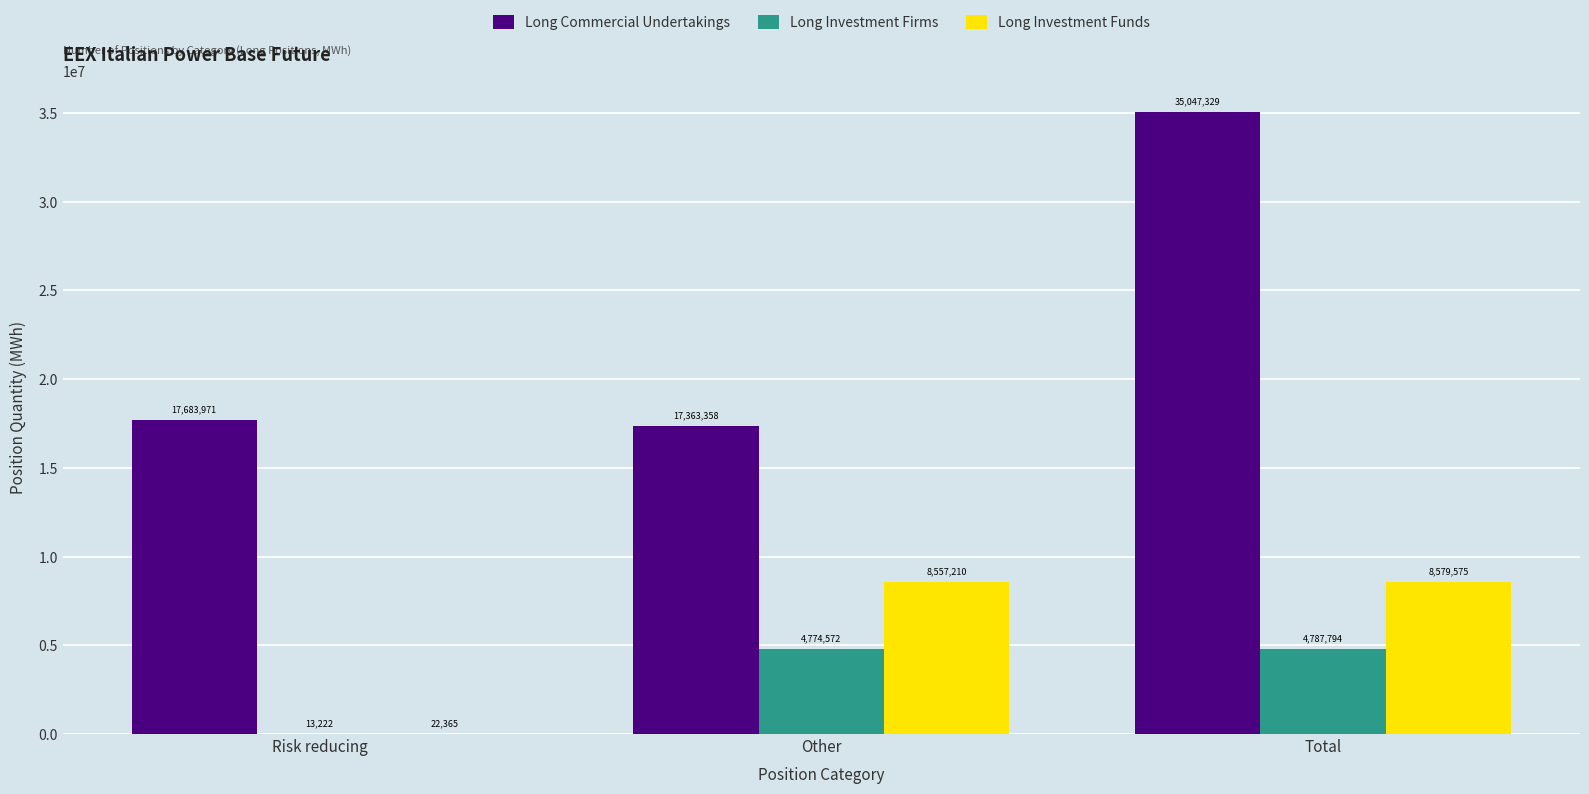

Which series has the largest total across all categories?

Long Commercial Undertakings